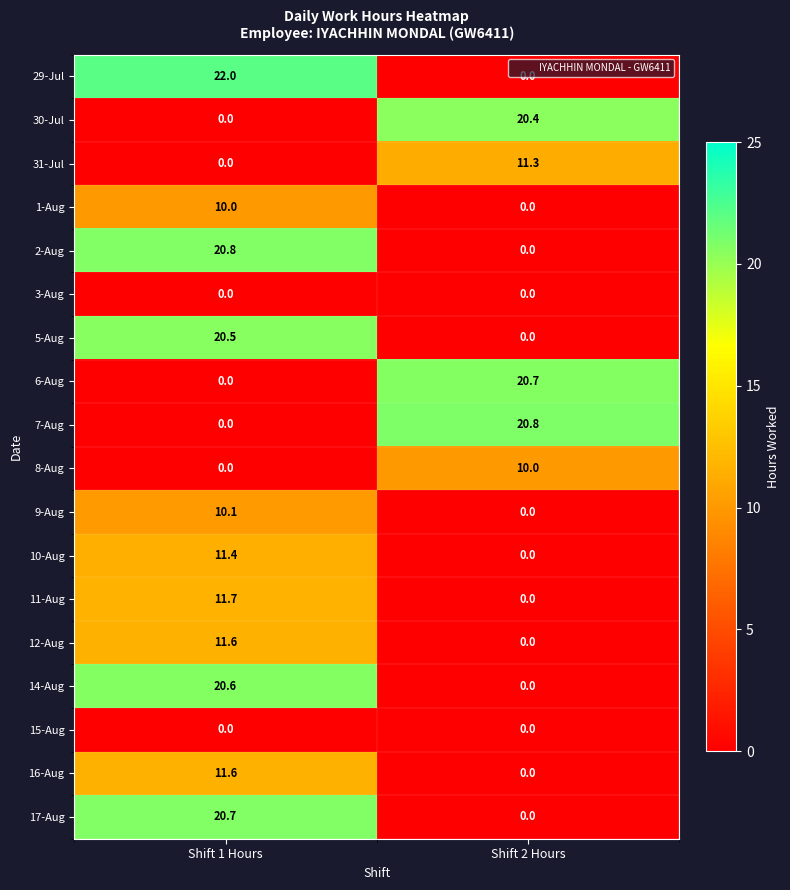

At which category is the sum across all series the highest?

Shift 1 Hours